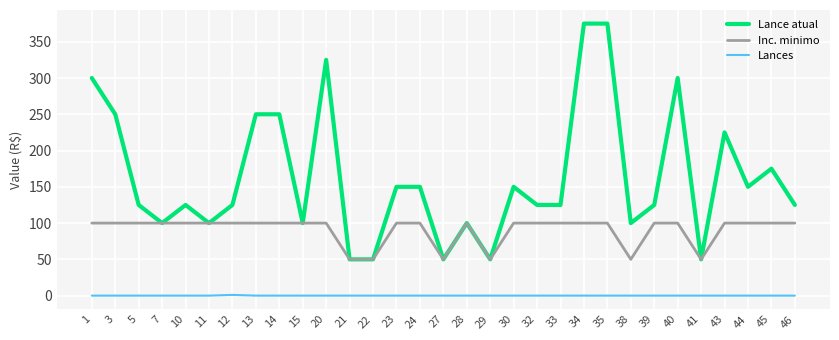

Does the chart have visible grid lines?

Yes